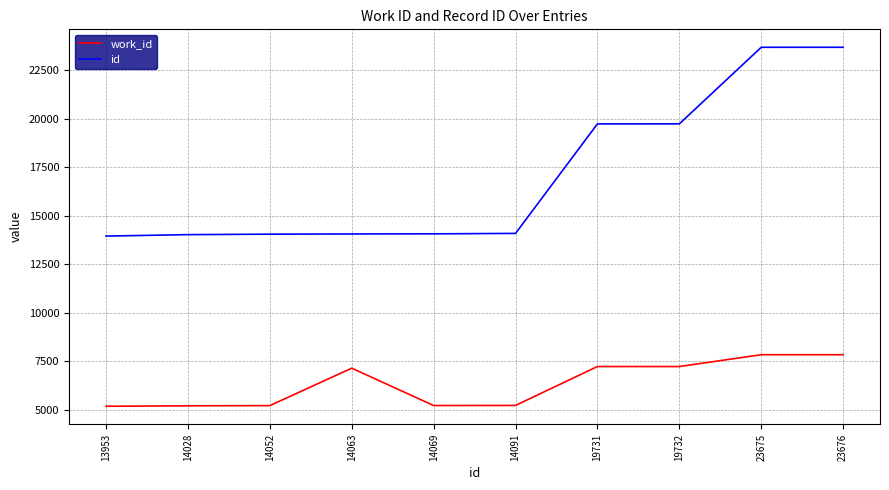

Is the value of work_id at 14063 greater than the value of id at 19732?

No